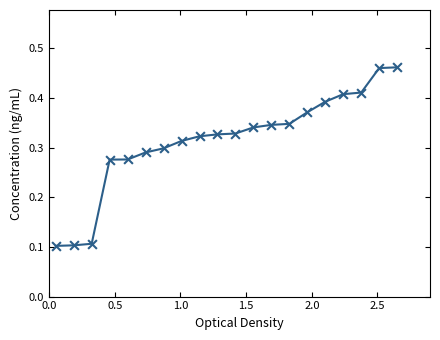

Is this an area chart (filled region under the line)?

No